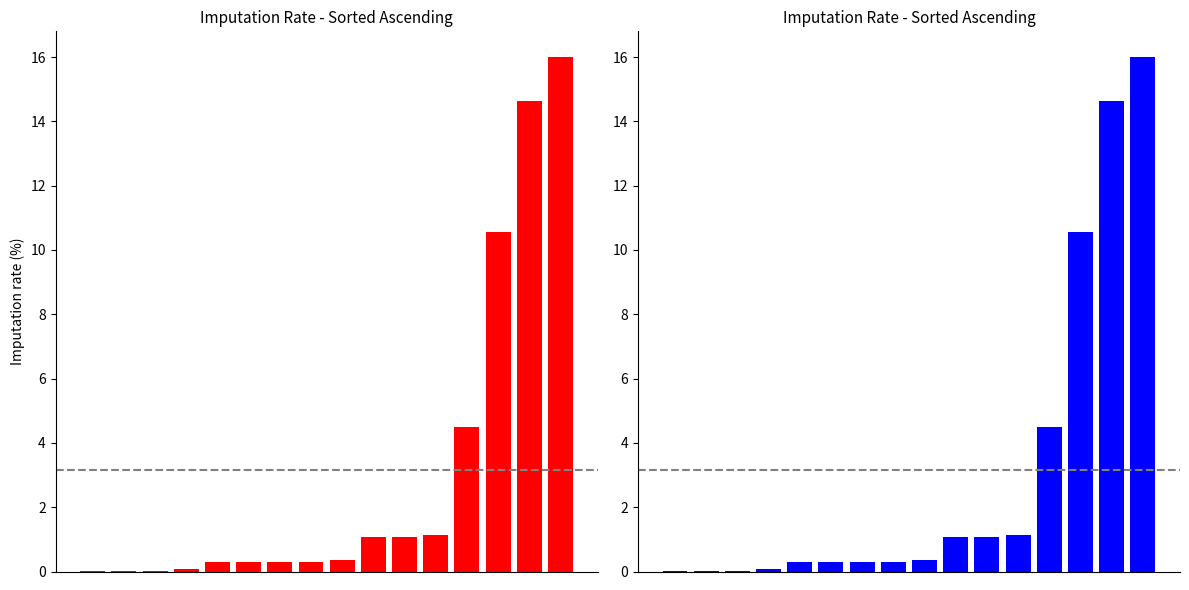

What is the sum of the values at 11 and 13?

11.7